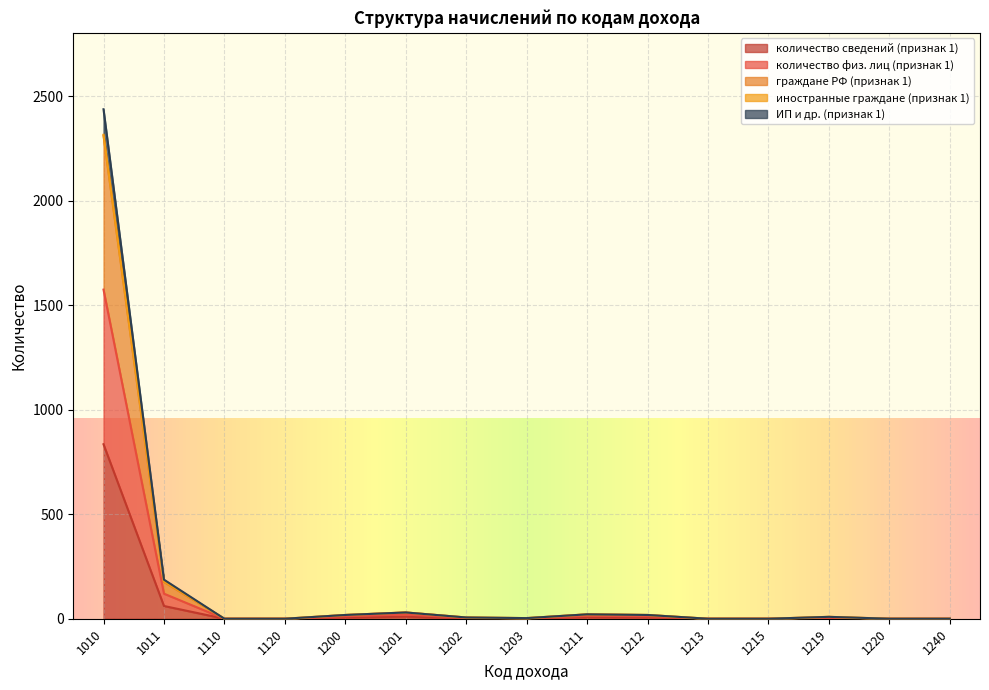

How many data points does each series have?

15